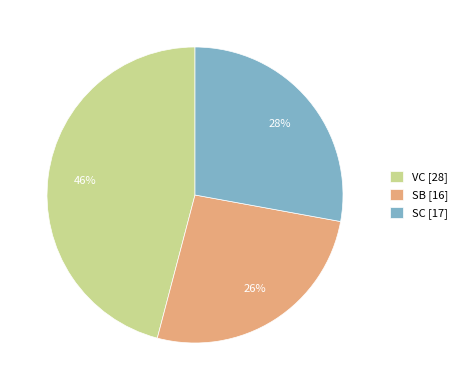

To the nearest percent, what is the average slice percentage?

33%